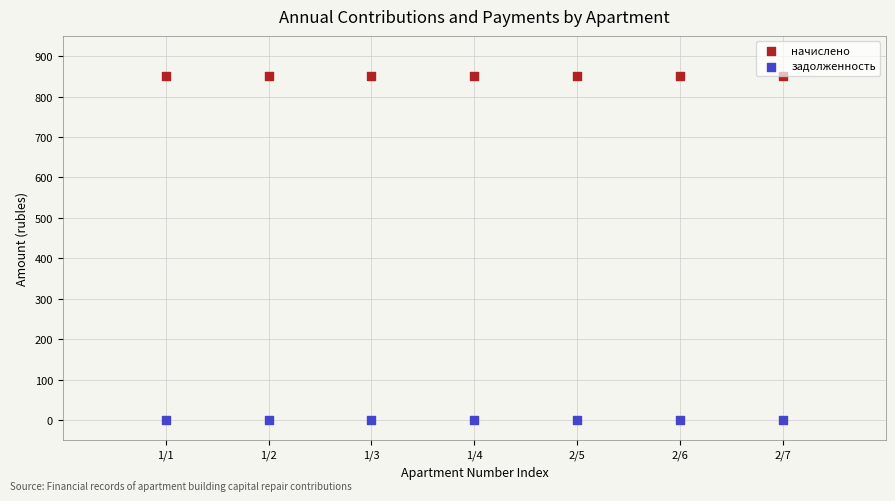

Which series contains the lowest Y value?

задолженность